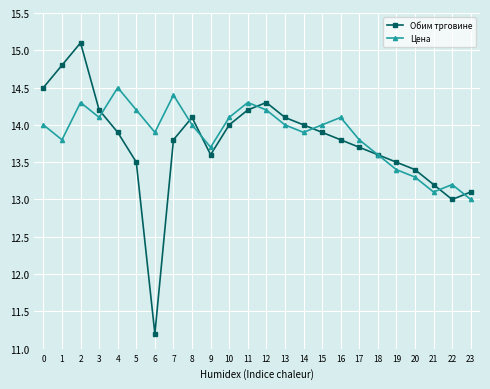

What is the approximate value of Цена at 8?

14.0